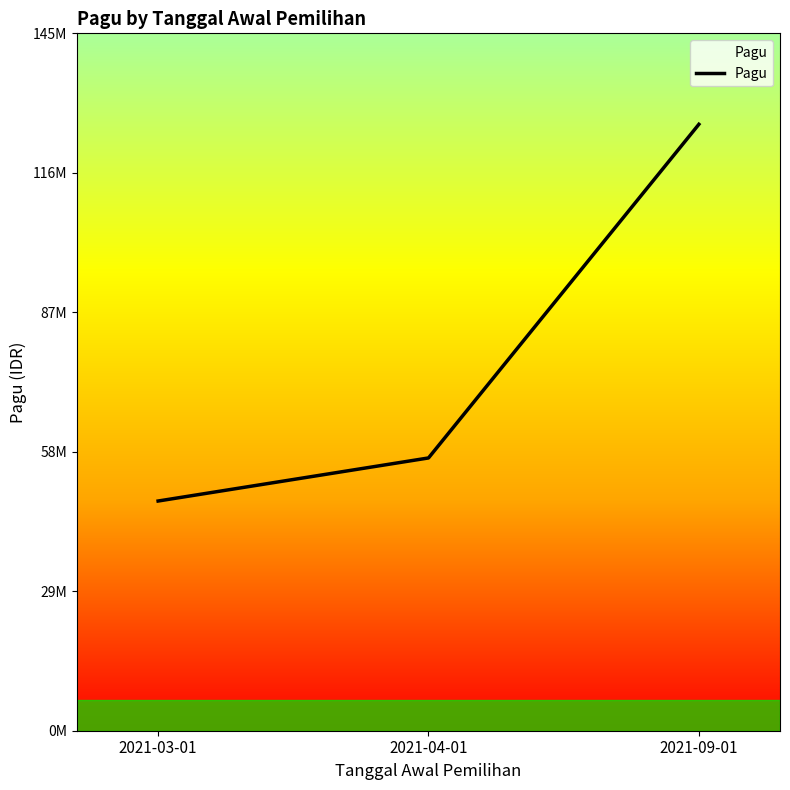

Is this an area chart (filled region under the line)?

No